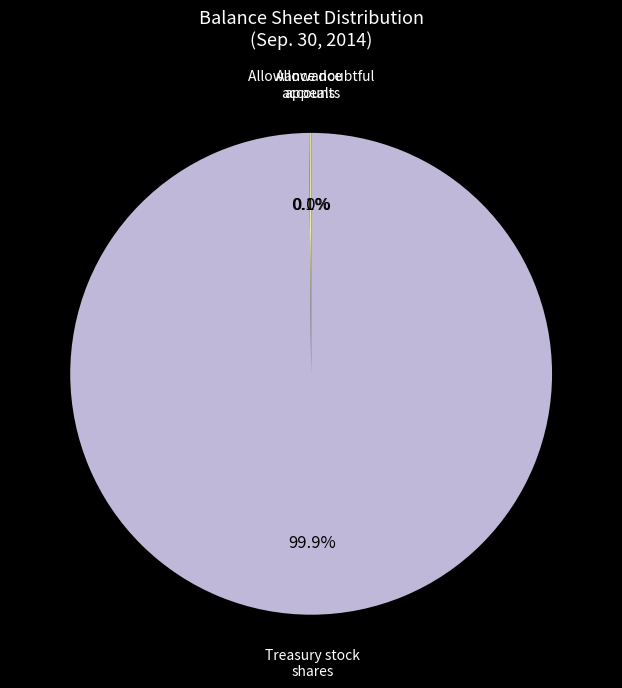

Is there any slice that represents more than half of the pie?

Yes